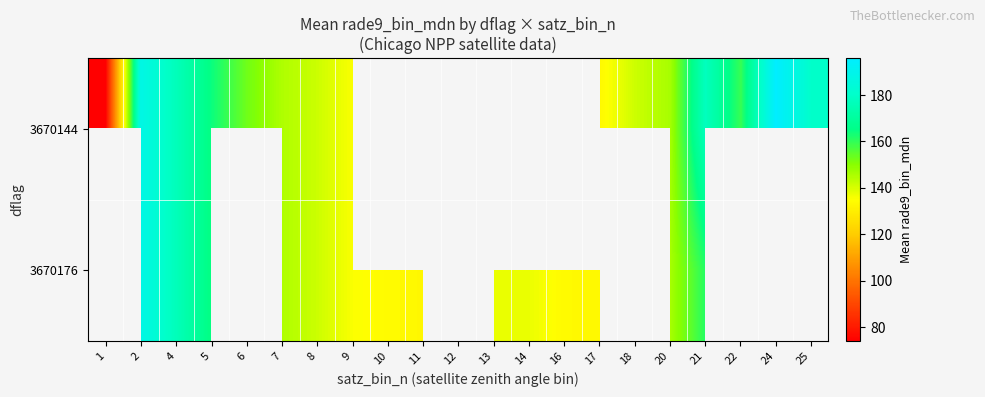

What is the maximum value shown in the chart?

195.9